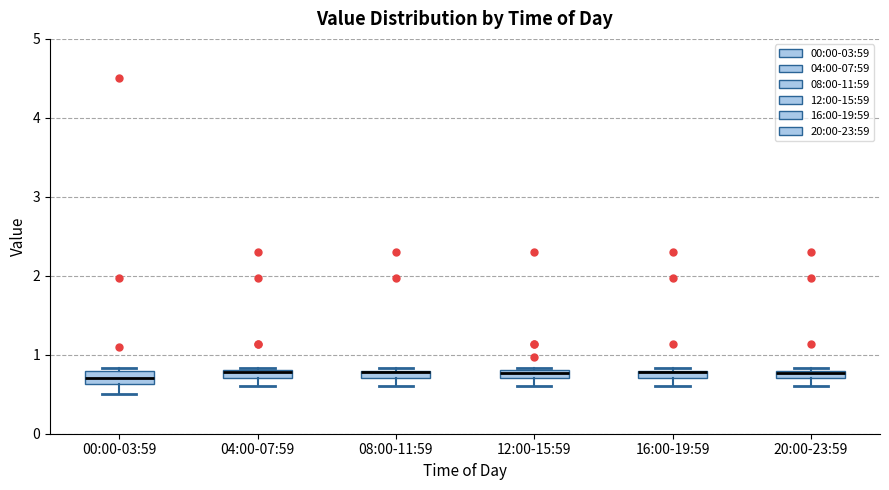

Where is the lower edge of the box for 20:00-23:59 on the y-axis? The values are not printed on the chart, so give them approximately, as read against the axis.

0.7